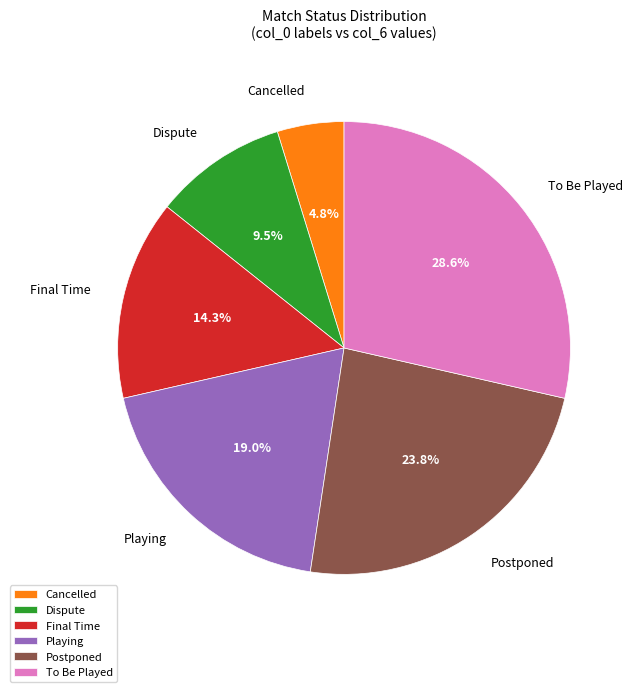

Does any single category account for the majority?

No